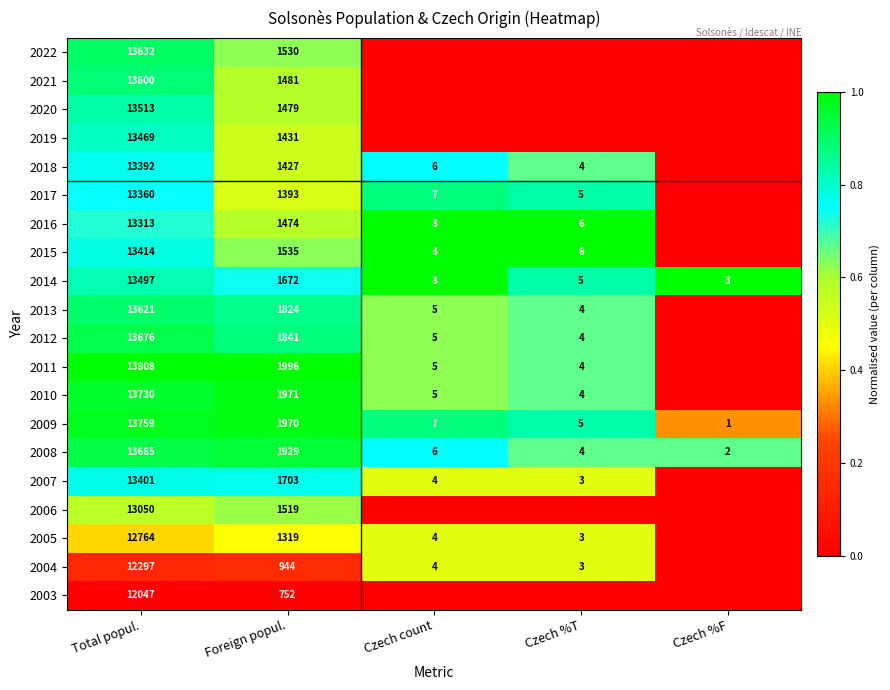

At which category does the chart reach its minimum across all series?

Czech count